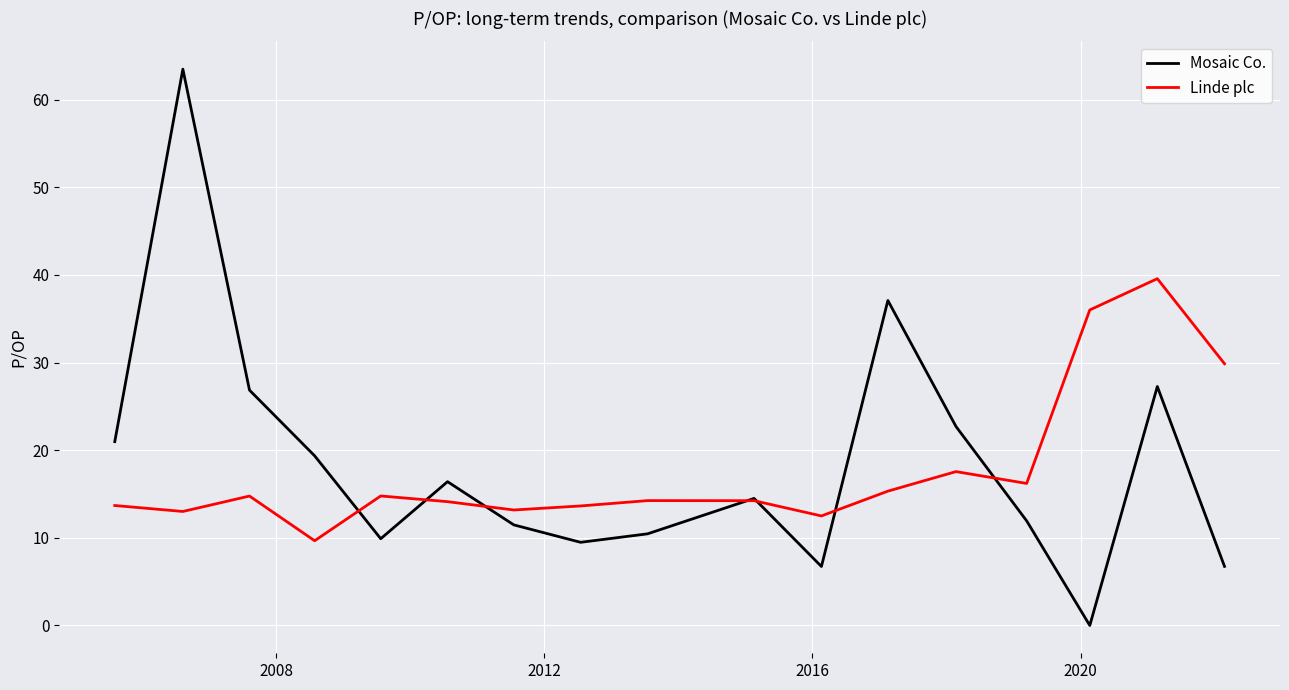

What is the greatest value displayed?

63.5